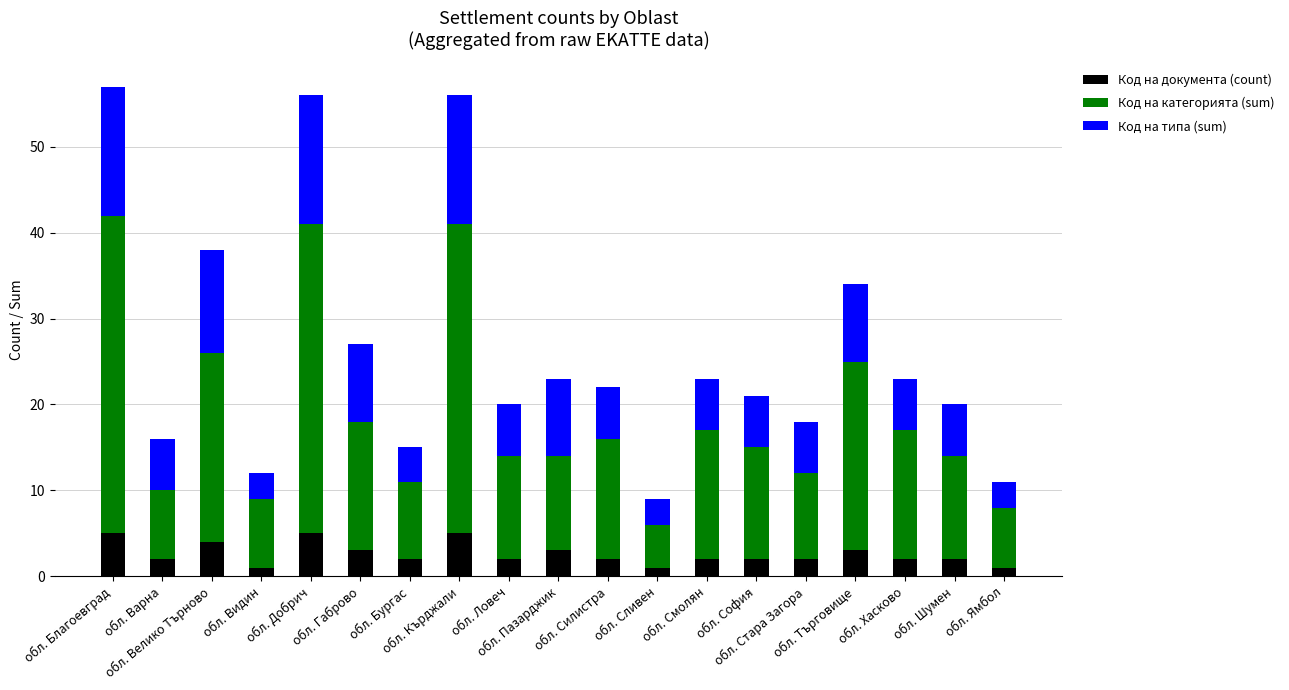

What is the difference between the maximum and minimum values in the Код на документа (count) series?

4